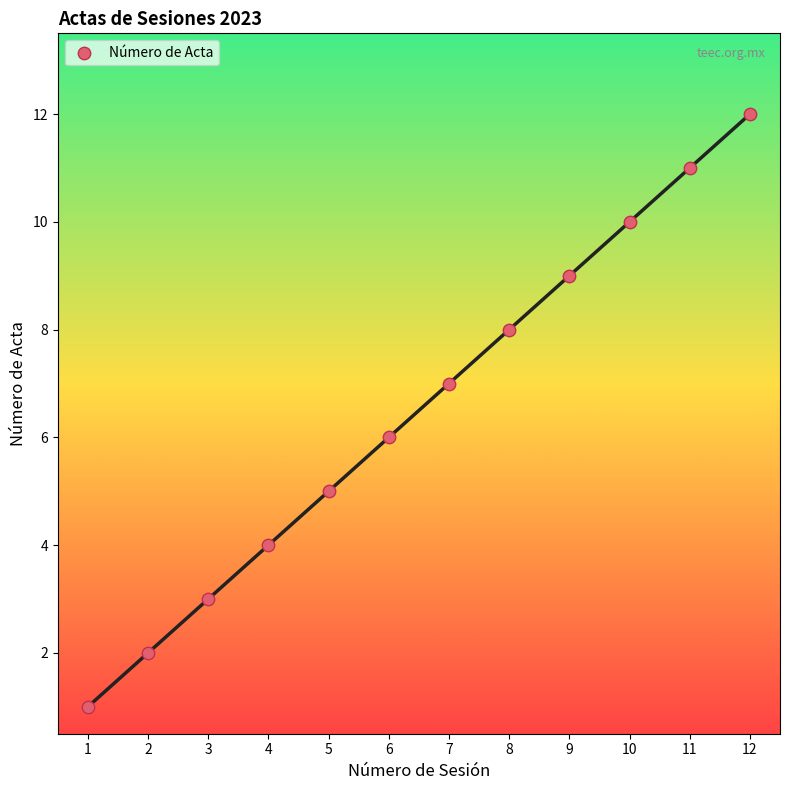

What is the range of X values (max minus min)?

11